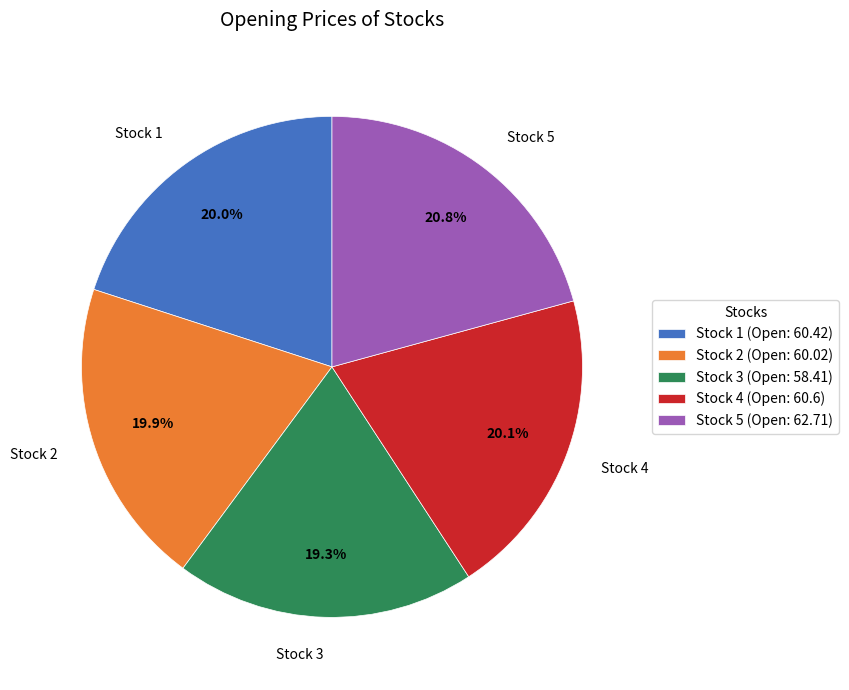

What percentage is NOT represented by Stock 1?

80.0%